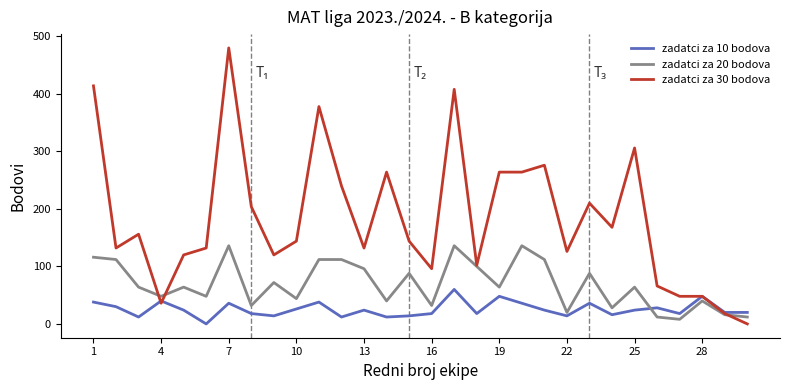

What is the greatest value displayed?

480